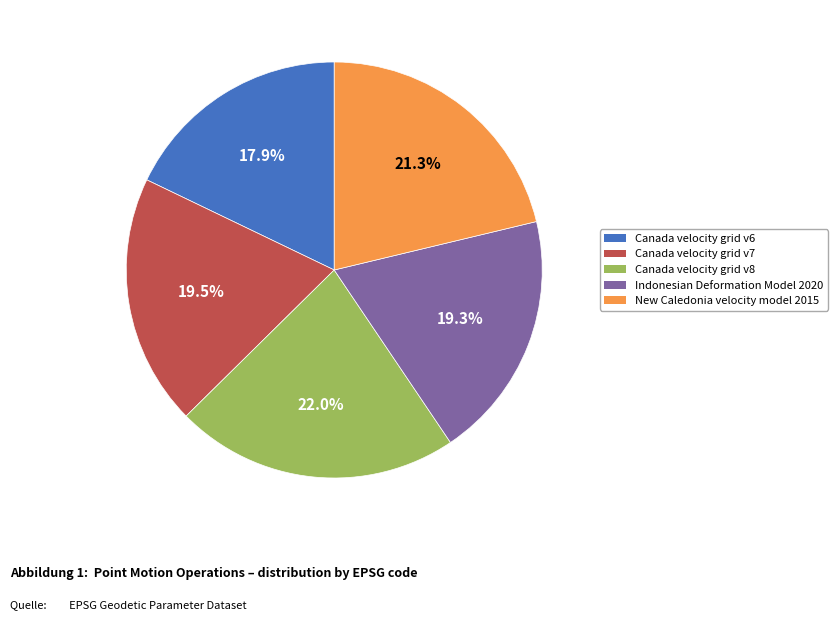

Count the number of slices in the pie.

5